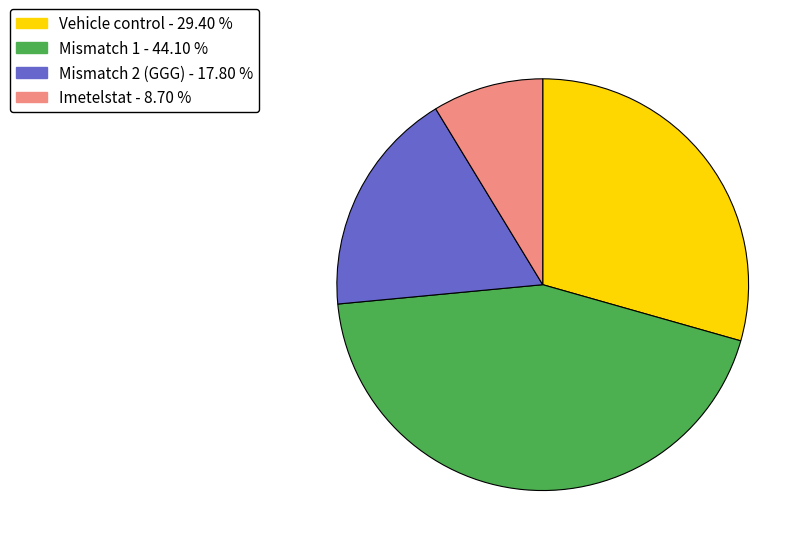

Between Imetelstat and Vehicle control, which is larger?

Vehicle control